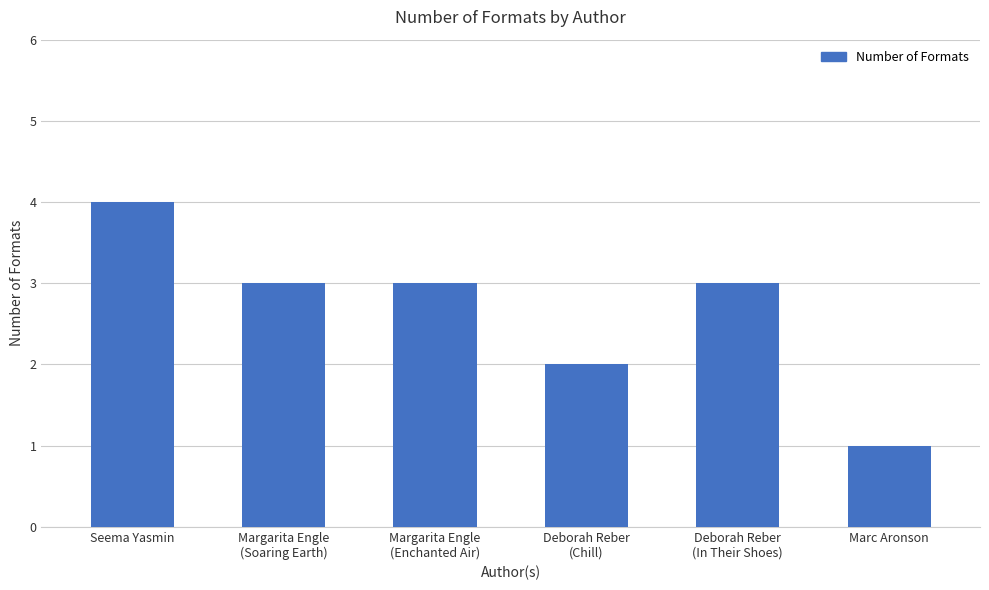

What is the value of the 4th bar from the left?

2